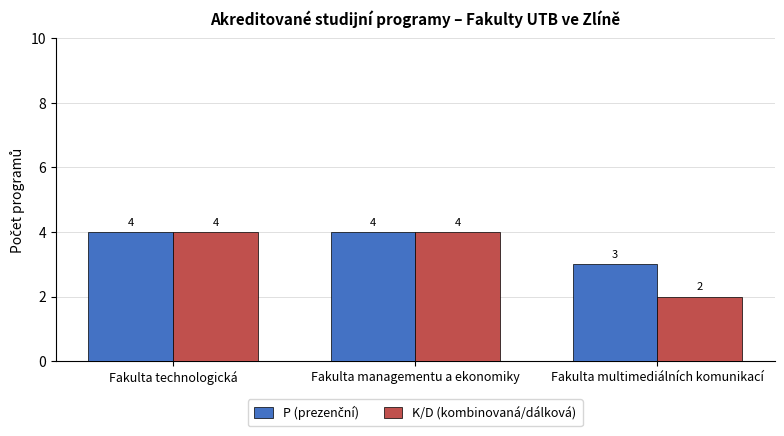

The K/D (kombinovaná/dálková) series shows 2 at Fakulta managementu a ekonomiky. True or false?

False